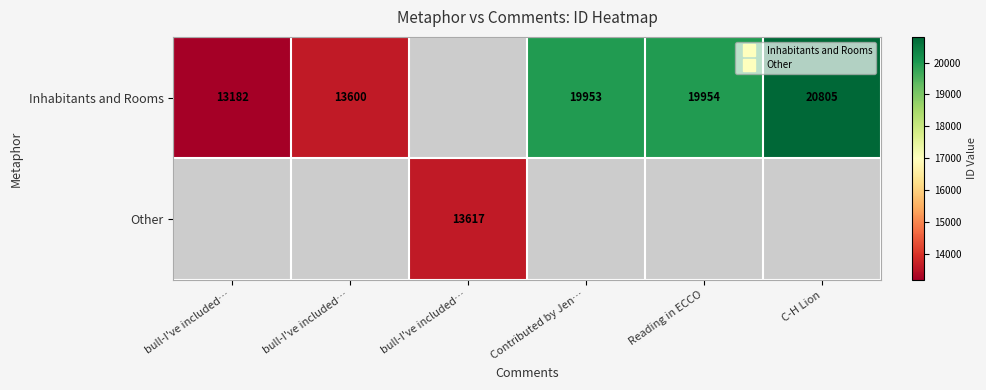

Rank the series at C-H Lion from highest to lowest value.

Inhabitants and Rooms, Other